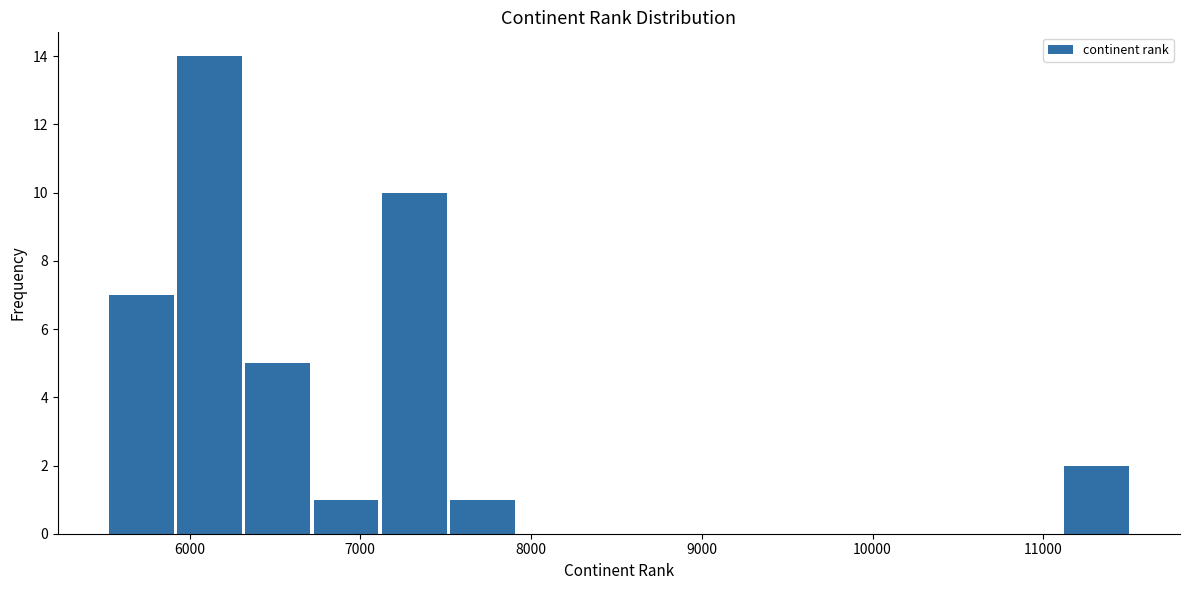

Read against the x-axis, roughly where is the centre of the tallest bar?

6100